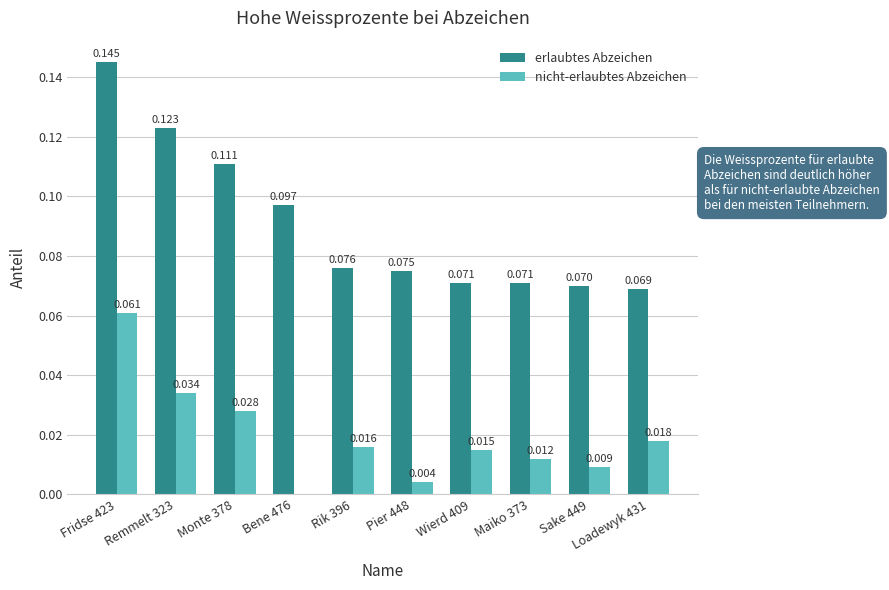

Which series changed the most between Monte 378 and Pier 448?

erlaubtes Abzeichen